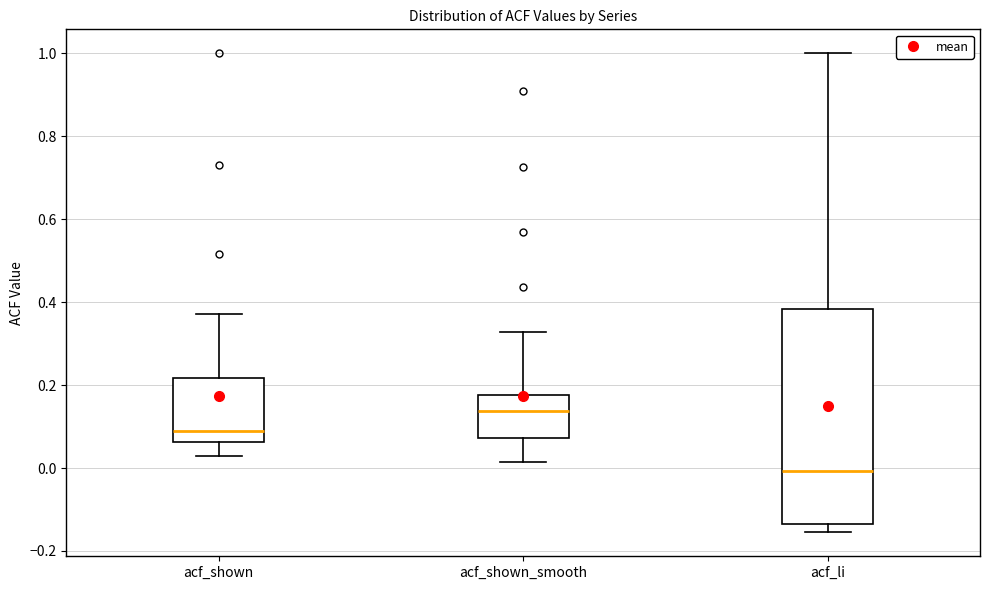

Reading left to right, transcribe this box plot: for each box, give where its median line is, the range the box spans, and where its two whiskers end, as read against the y-axis. The values are not printed on the chart, so give them approximately, as read against the axis.

acf_shown: median 0.08, box 0.06 to 0.22, whiskers 0.02 to 0.38
acf_shown_smooth: median 0.14, box 0.08 to 0.18, whiskers 0.02 to 0.32
acf_li: median 0.00, box -0.14 to 0.38, whiskers -0.16 to 1.00